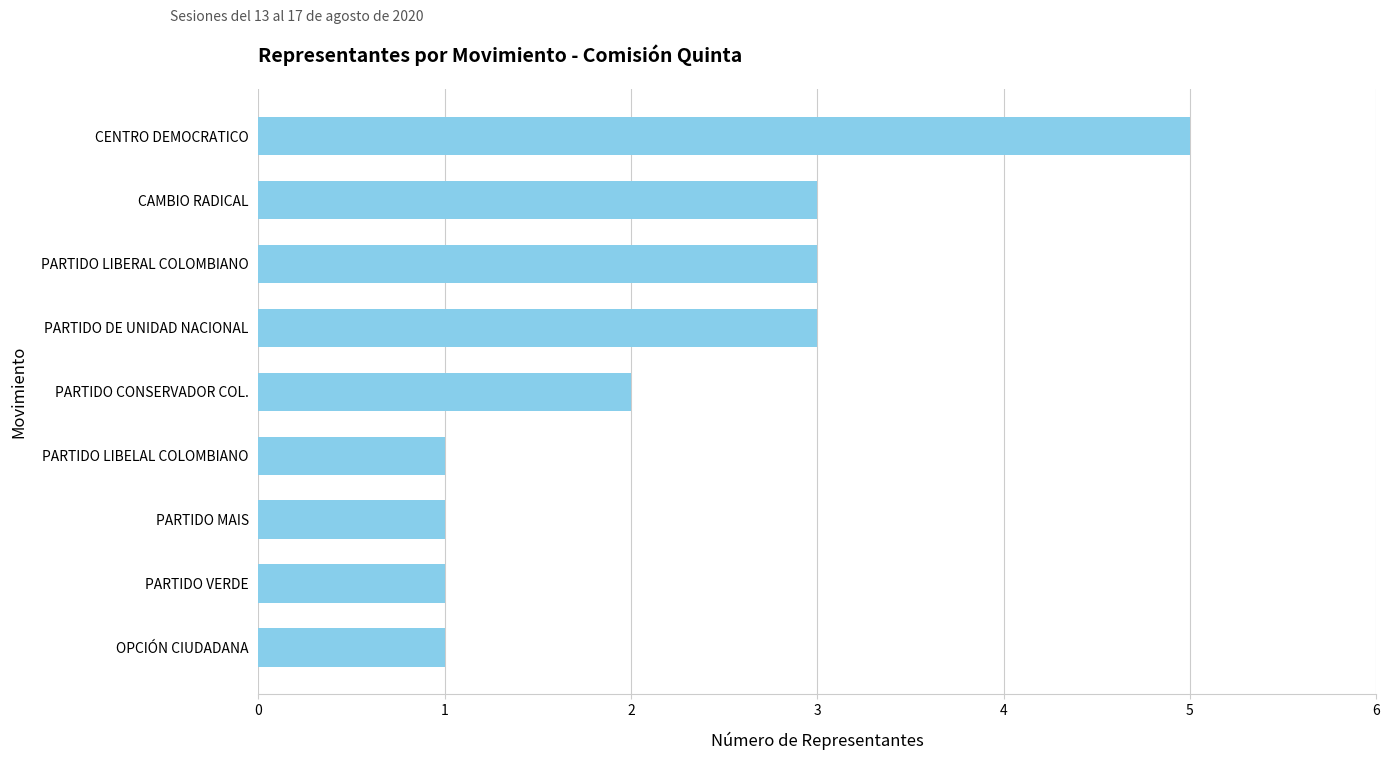

True or false: the data shows 3 at PARTIDO LIBERAL COLOMBIANO.

True